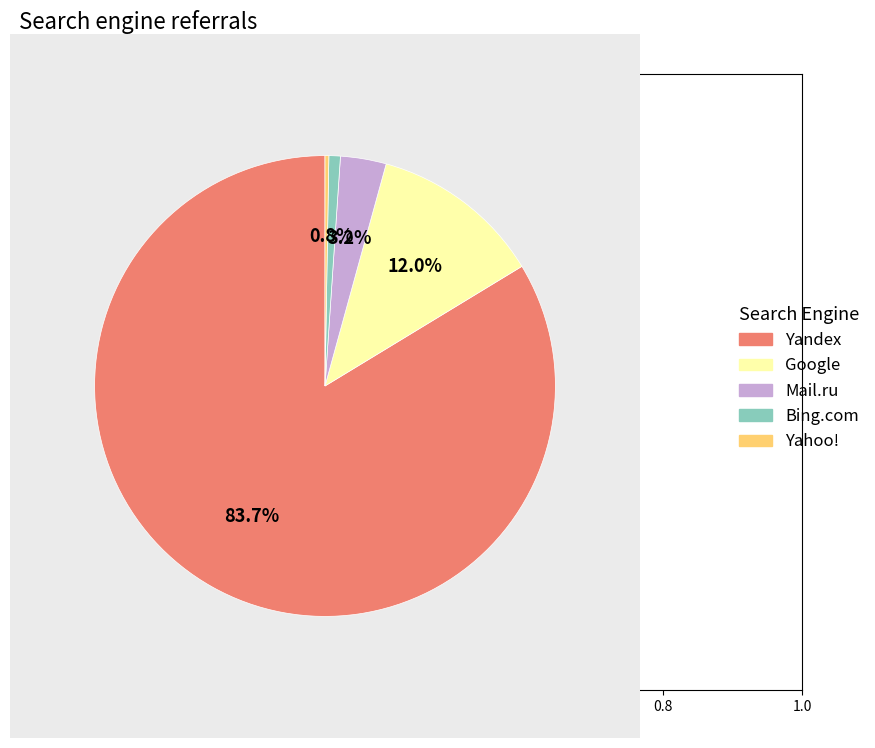

What percentage is NOT represented by Google?

88.0%